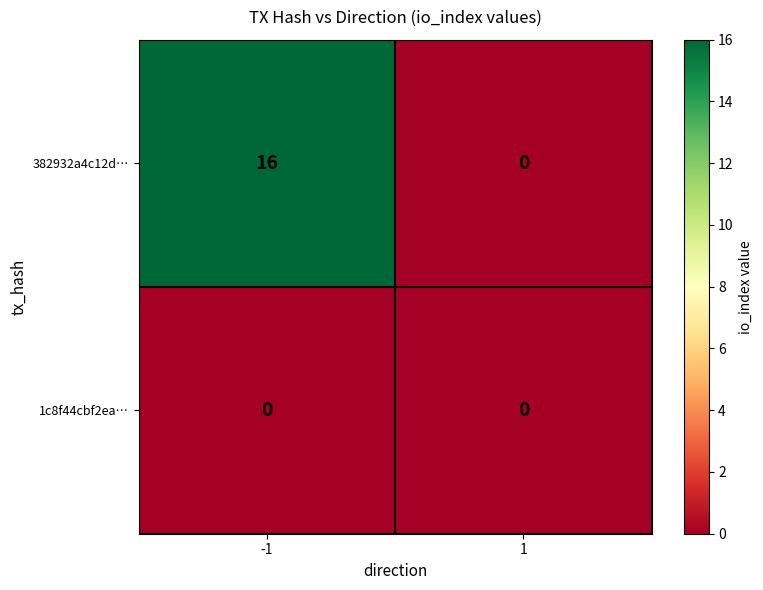

What value does the 382932a4c12d… series have at -1, to the nearest 5?

15